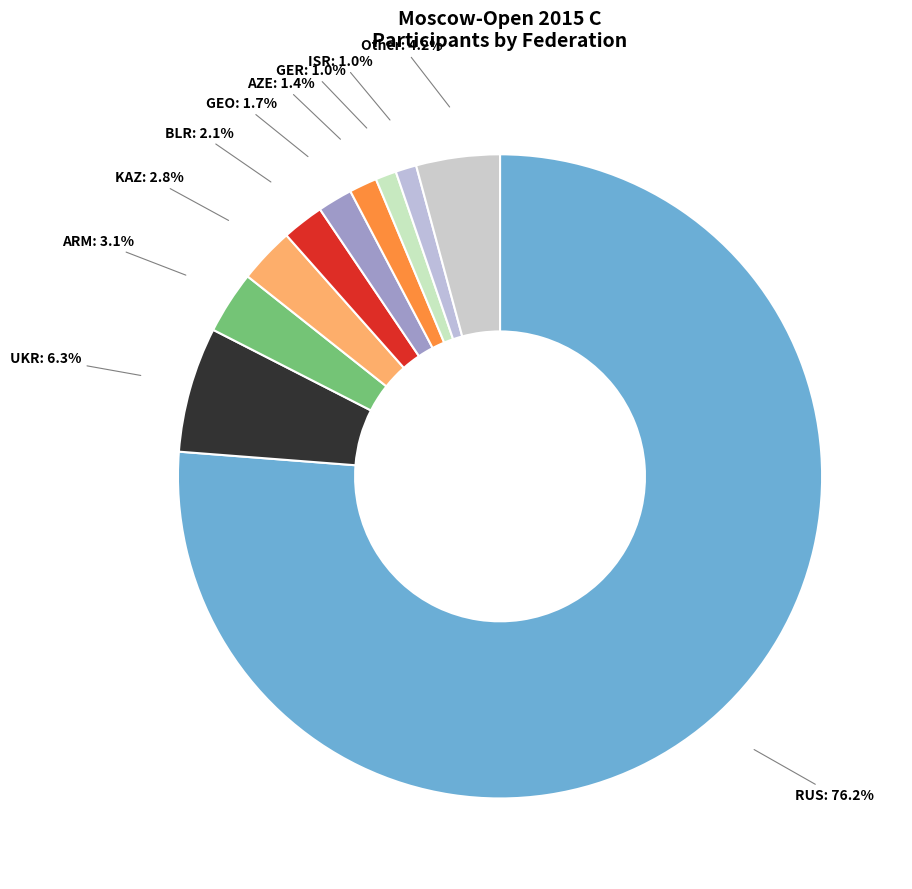

To the nearest percent, what percentage of the pie is RUS?

76%